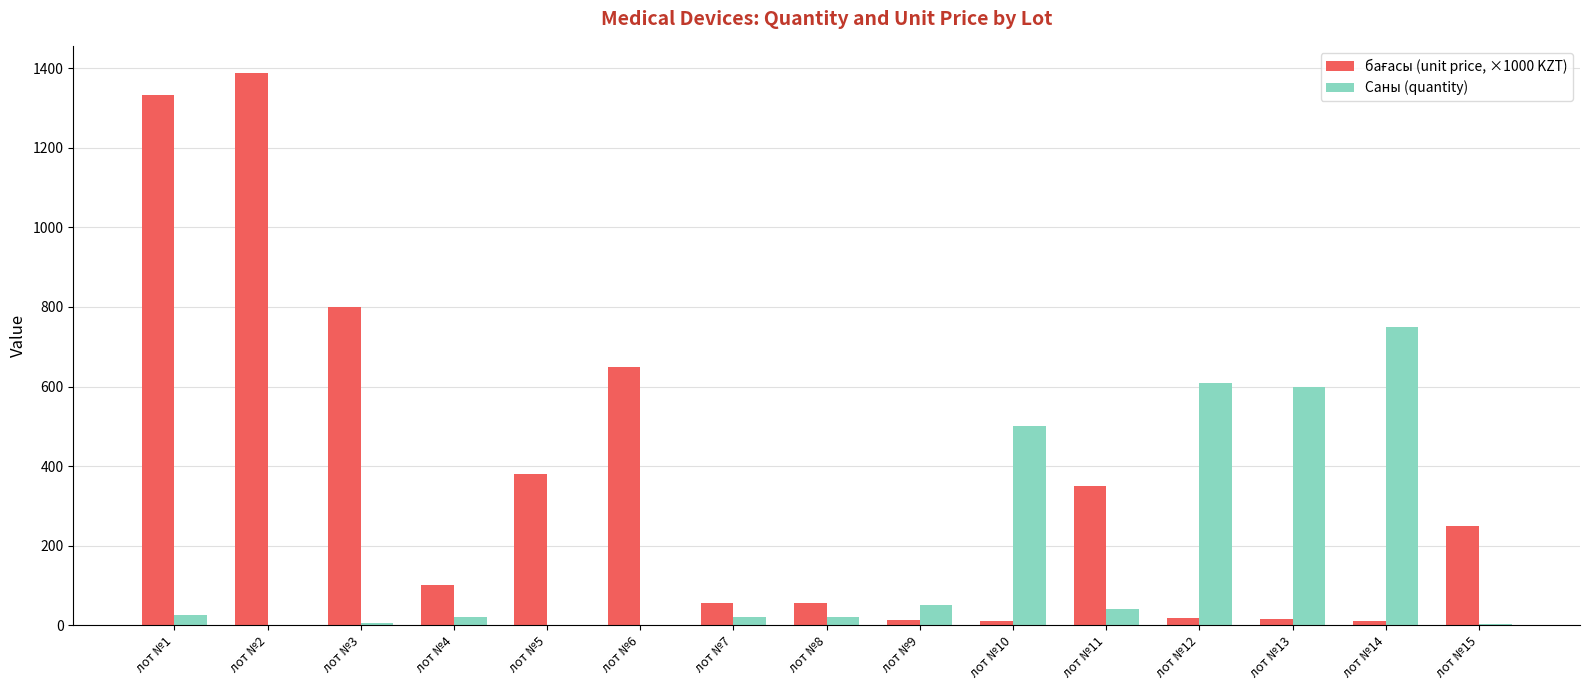

What is the sum of all Саны (quantity) values?

2646.0